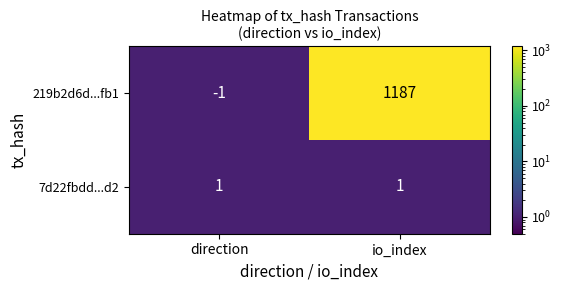

The 219b2d6d...fb1 series shows -1 at direction. True or false?

True